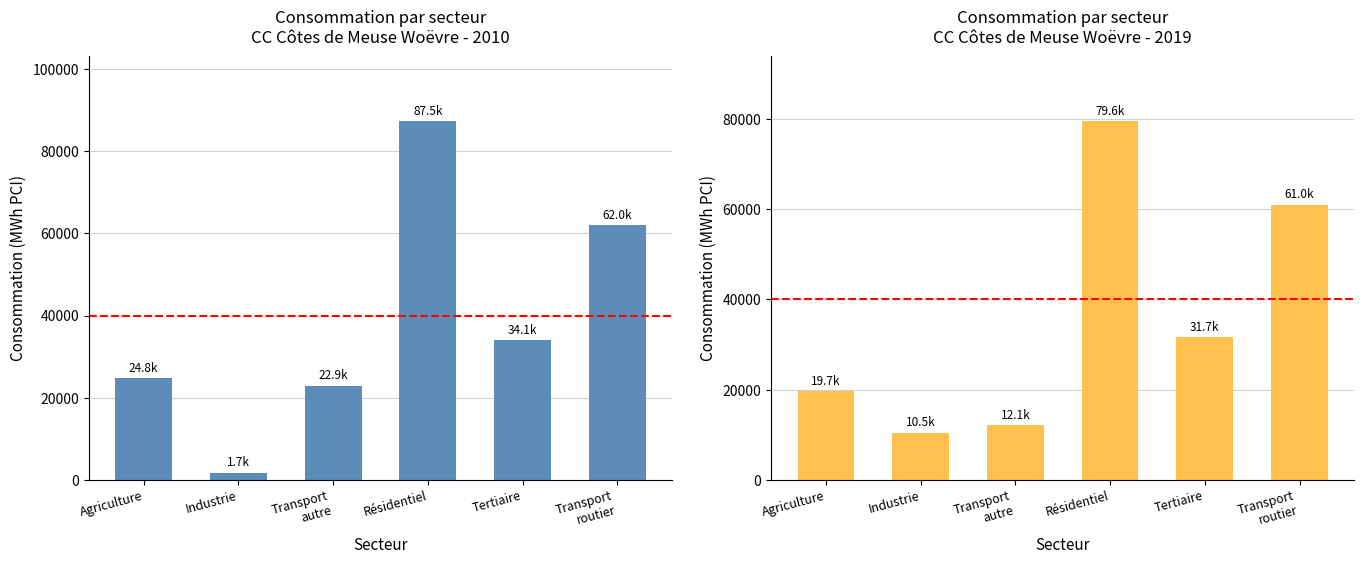

What is the approximate value of Modes de transports autres que routier at 2019?

12084.2